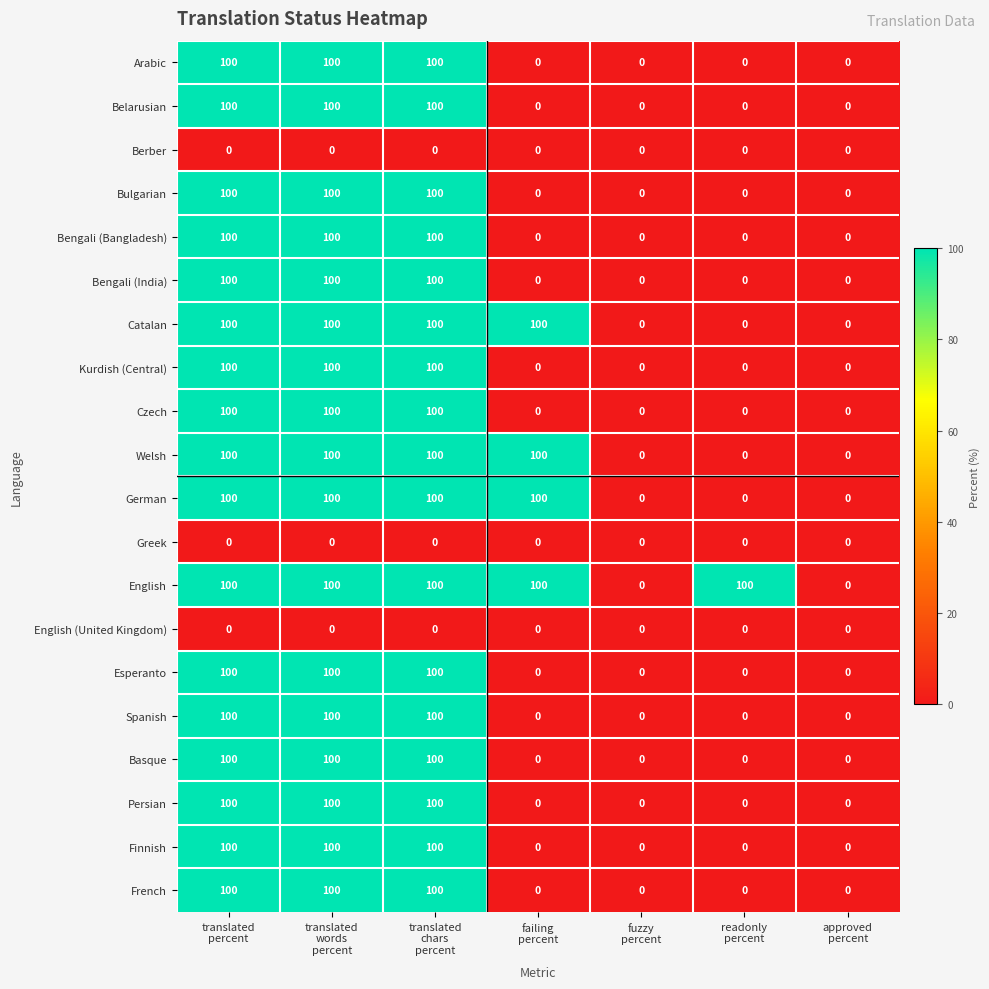

What is the difference between the highest and lowest values at translated
chars
percent?

100